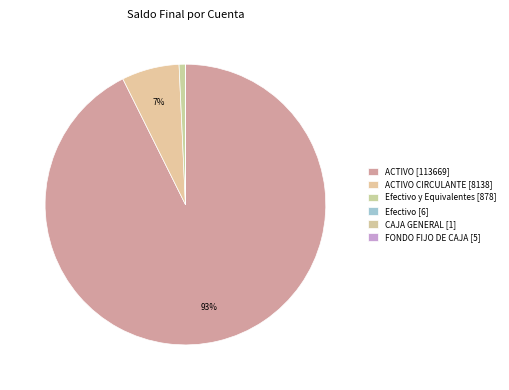

Which category accounts for the majority?

ACTIVO